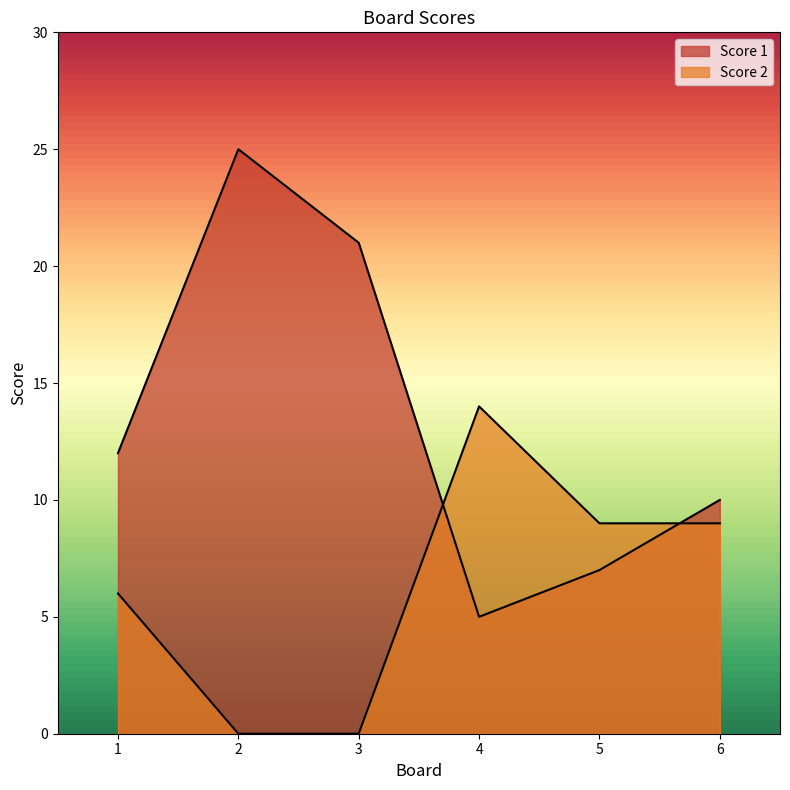

What is the difference between the maximum and minimum values in the Score 2 series?

14